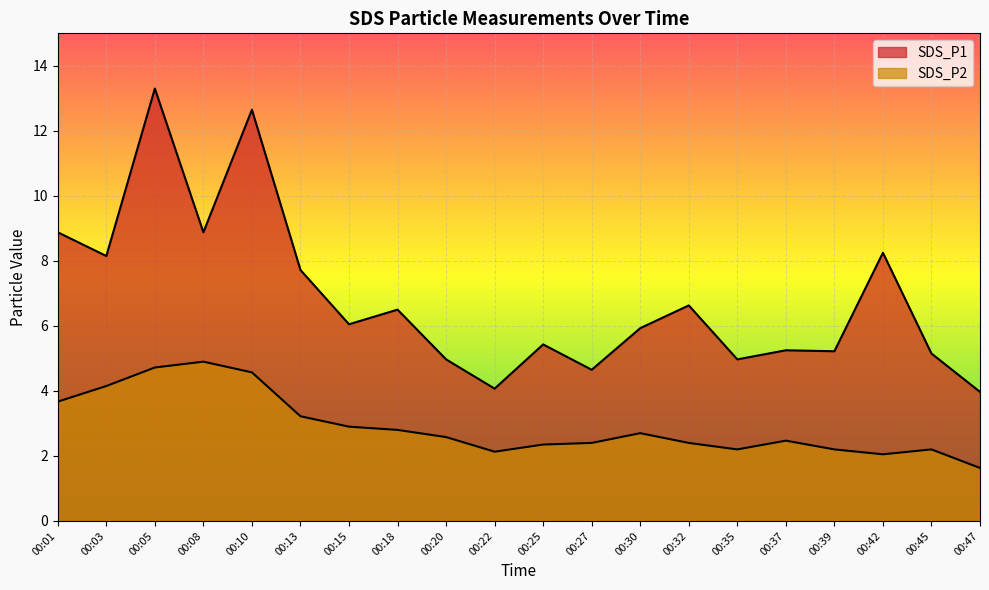

How many distinct data groups are displayed?

2